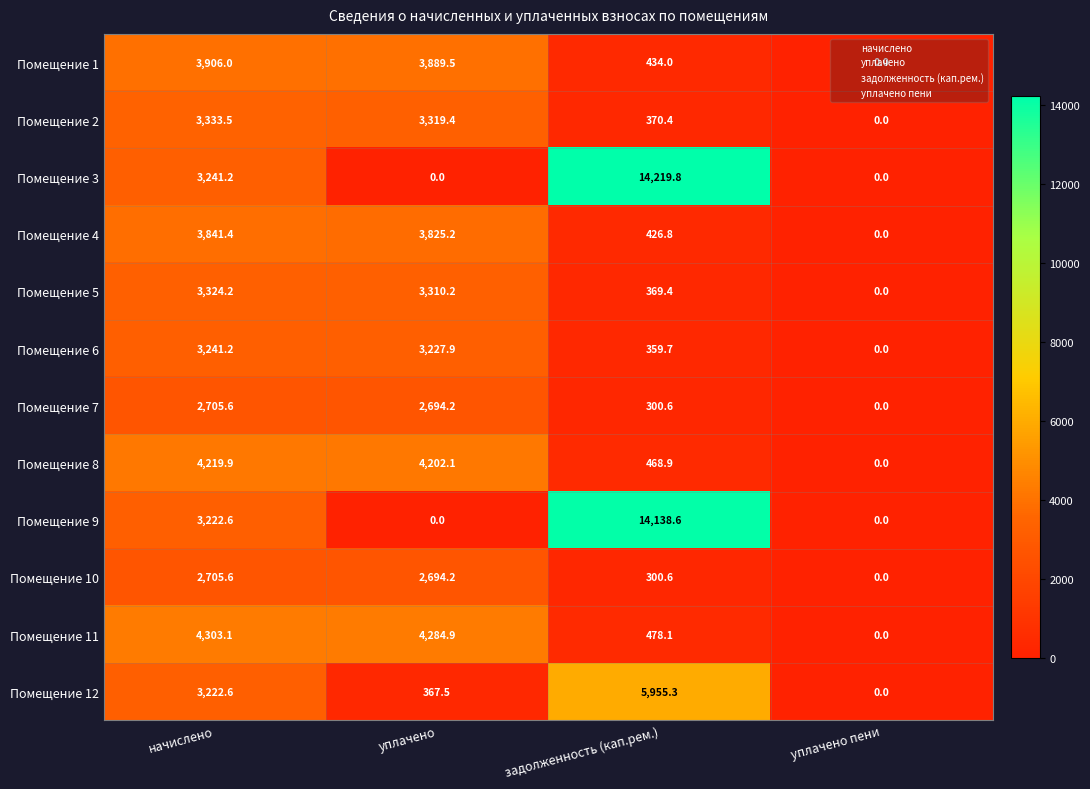

The value of Помещение 11 at начислено is 4303.1. True or false?

True